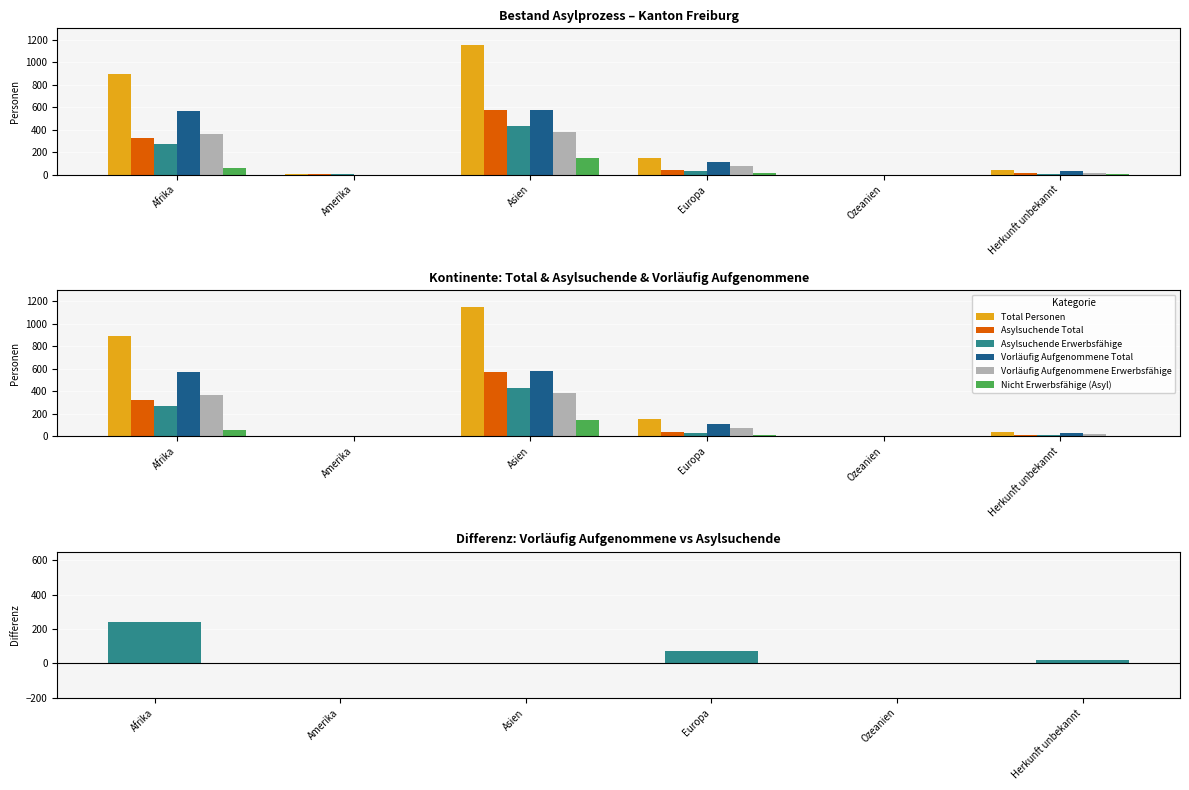

What position from the right is Asien?

4